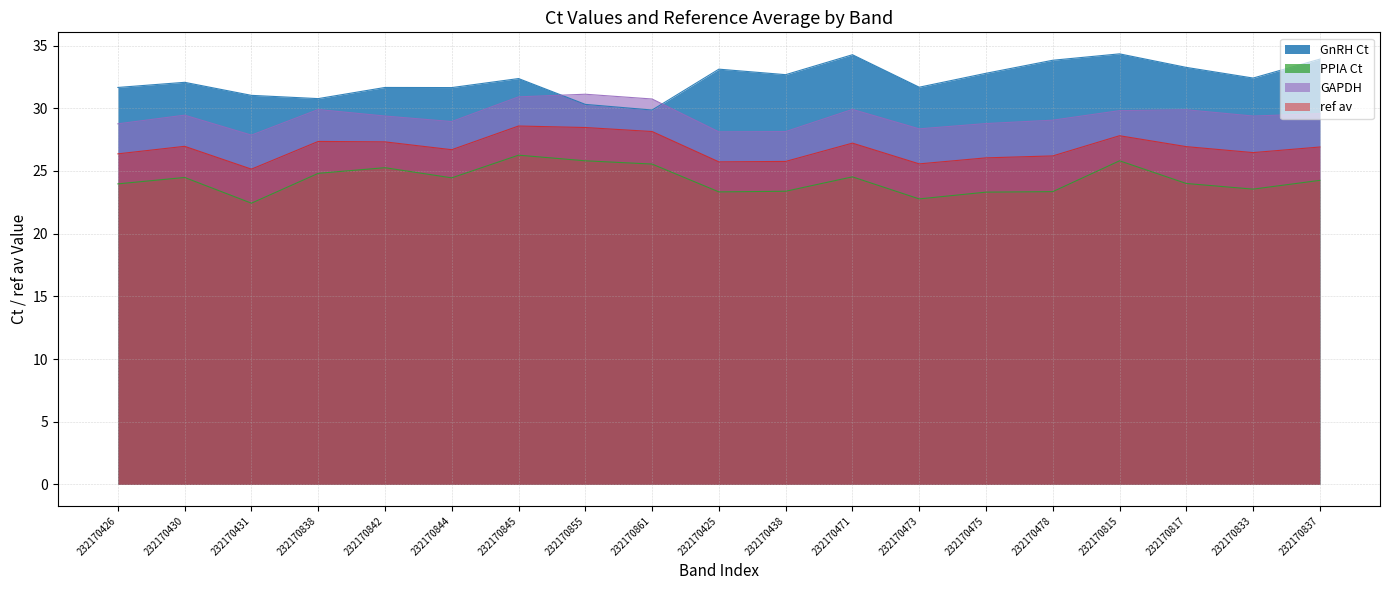

The value of GnRH Ct at 232170837 is 10.9. True or false?

False